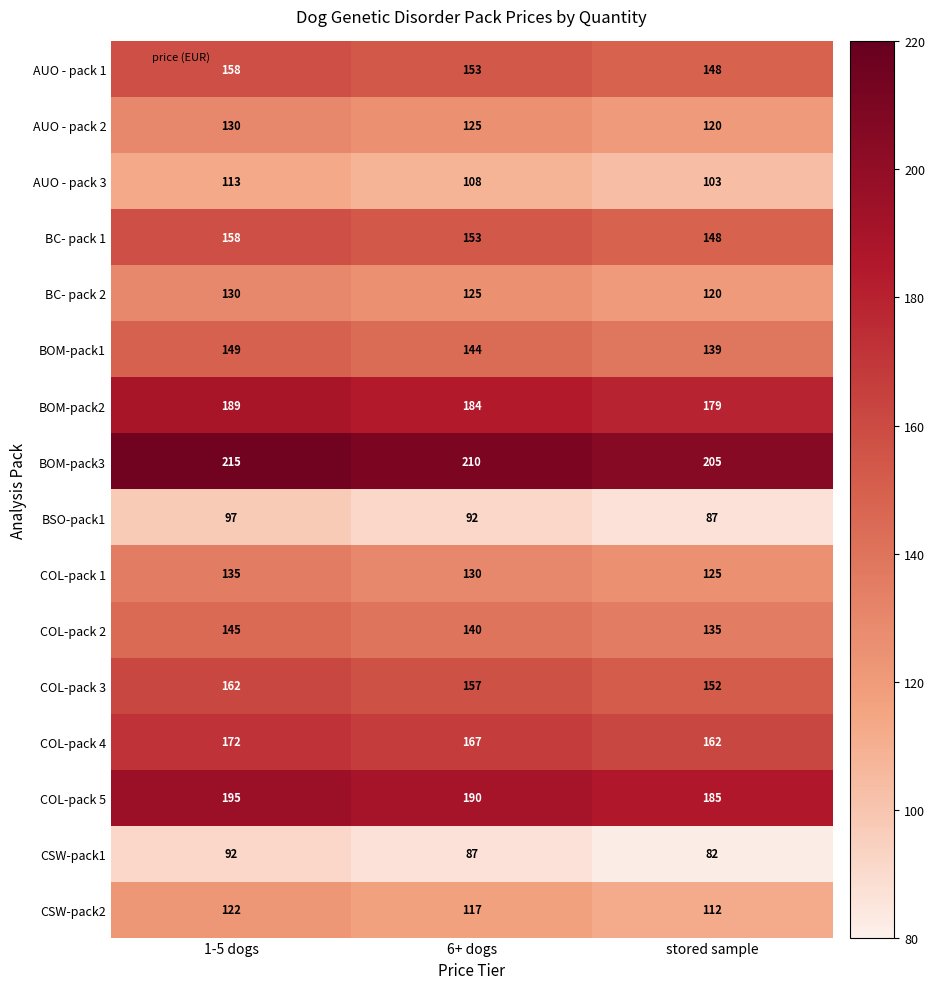

How many categories are shown in the chart?

3